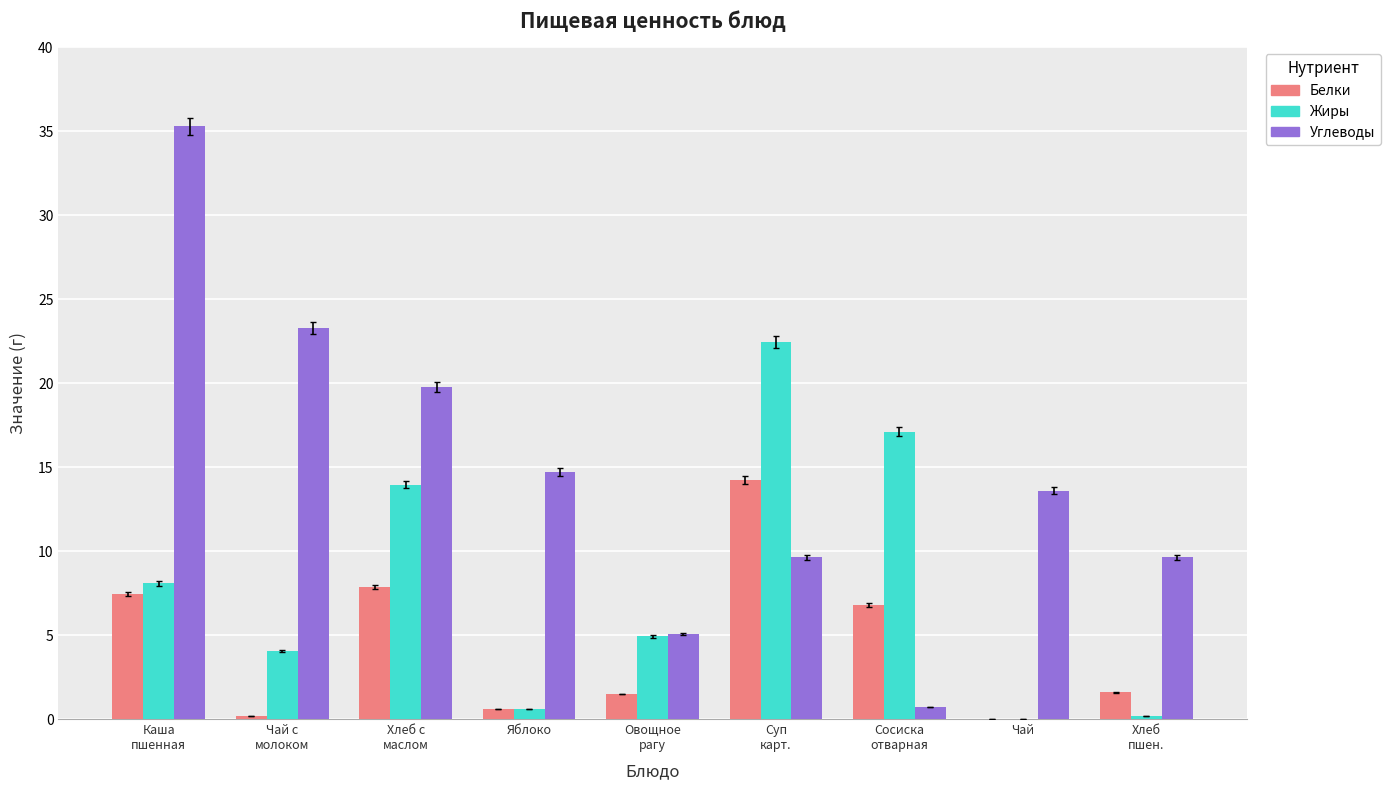

Is it true that Белки equals 0.2 at Чай с
молоком?

True